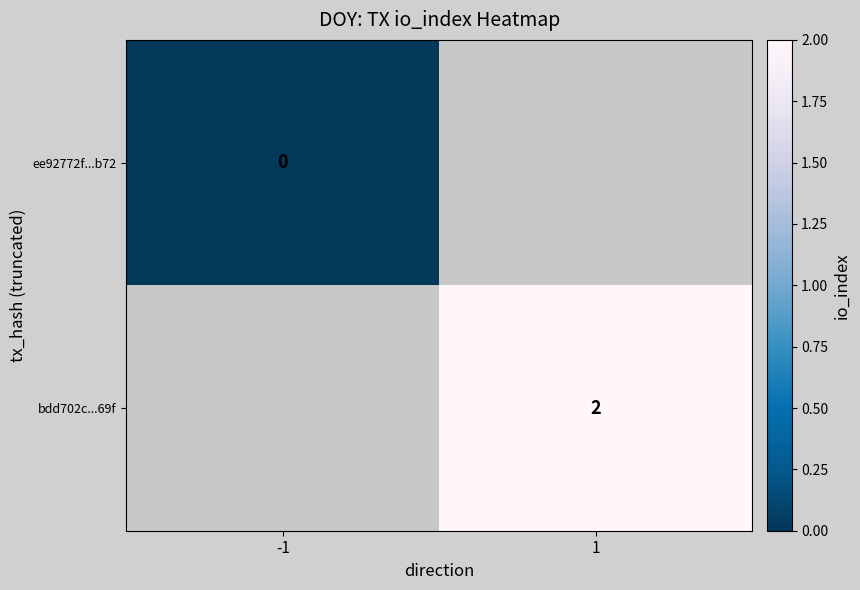

Is it true that bdd702c...69f equals 2 at 1?

True